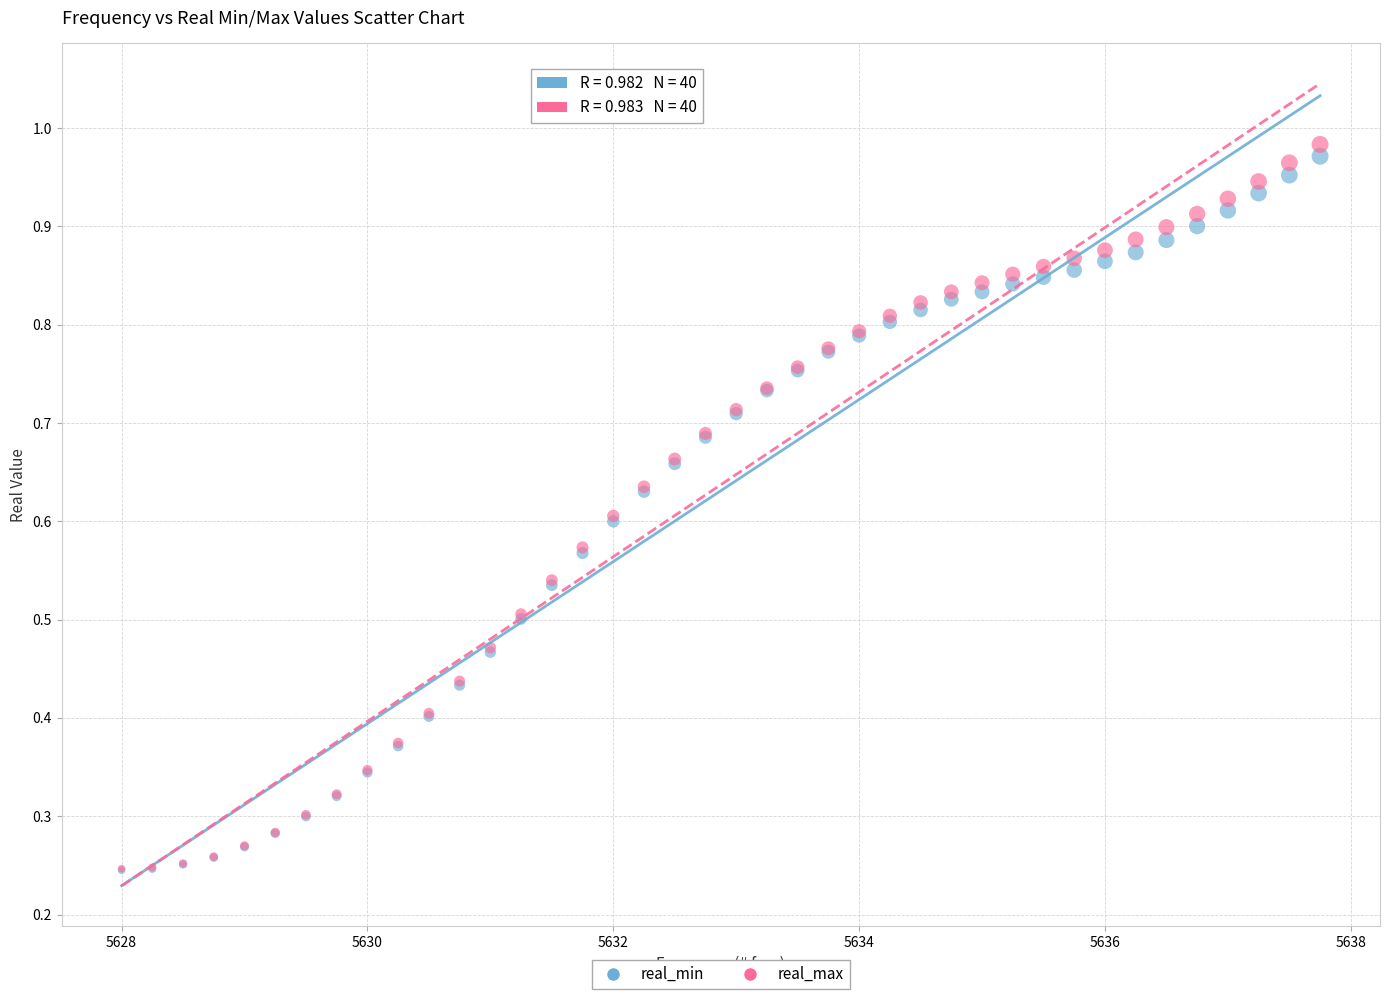

Which series contains the highest Y value?

real_max